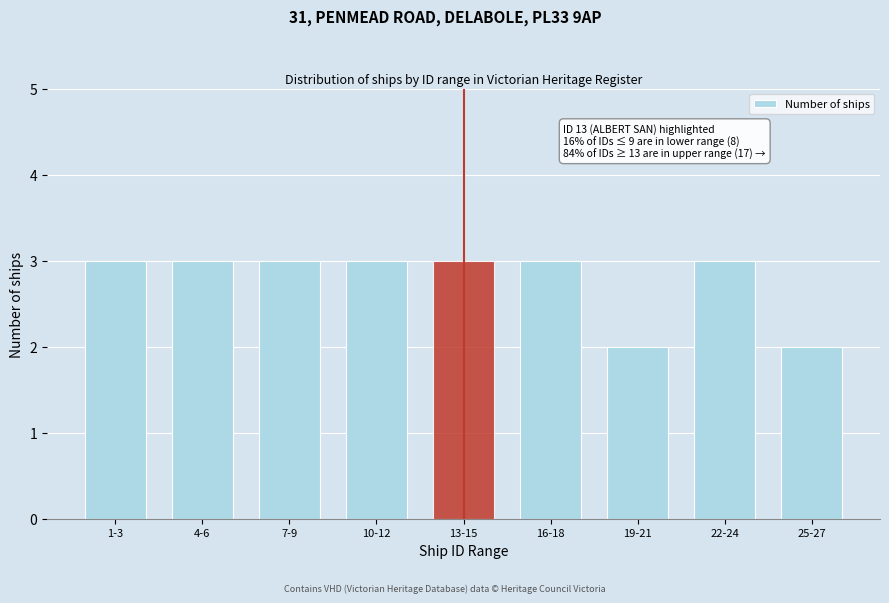

Reading left to right, extract all data points from this chart.

1-3=3	4-6=3	7-9=3	10-12=3	13-15=3	16-18=3	19-21=2	22-24=3	25-27=2